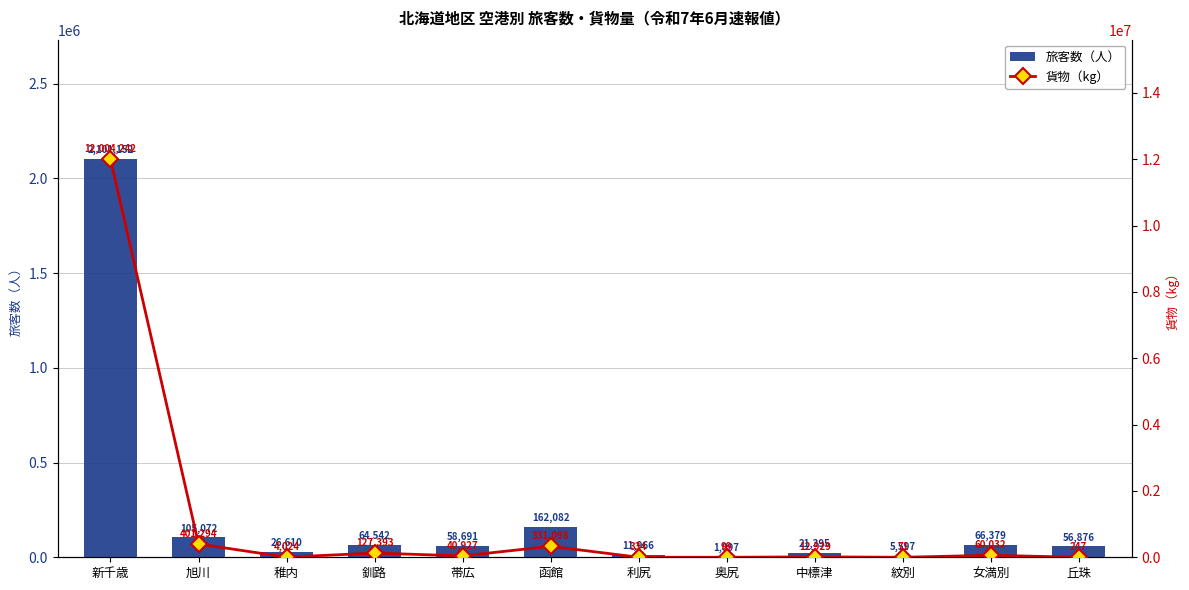

What is the sum of the 貨物（kg） values at 新千歳 and 釧路?

12131635